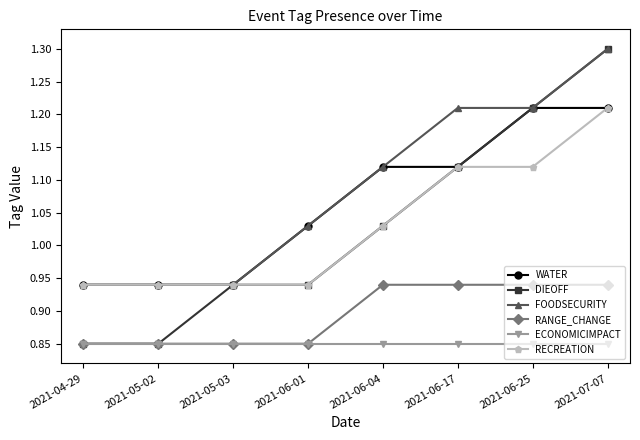

What is the difference between the highest and lowest values at 2021-06-17?

0.4